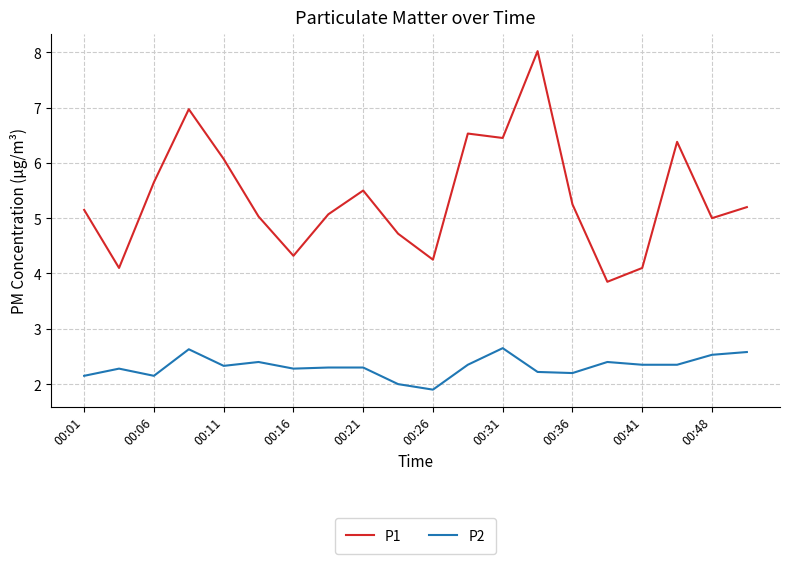

Rank the series by their average value, from lowest to highest.

P2, P1